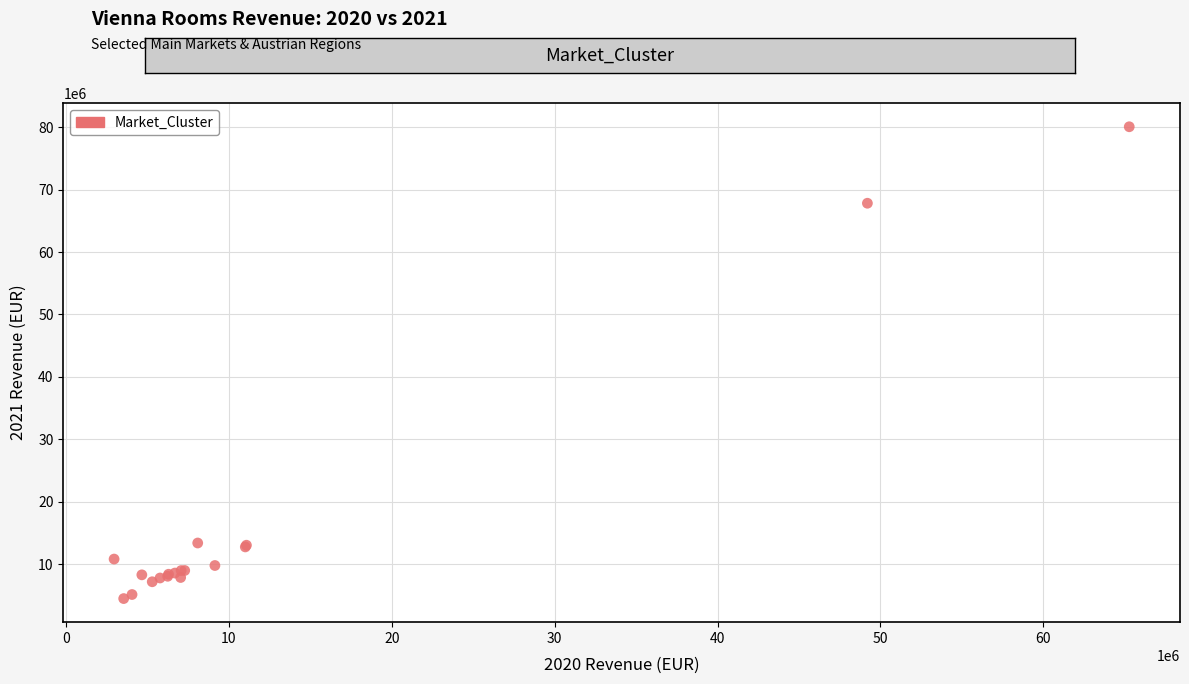

What Y value in the scatter plot is closest to 42281681?

67827436.5